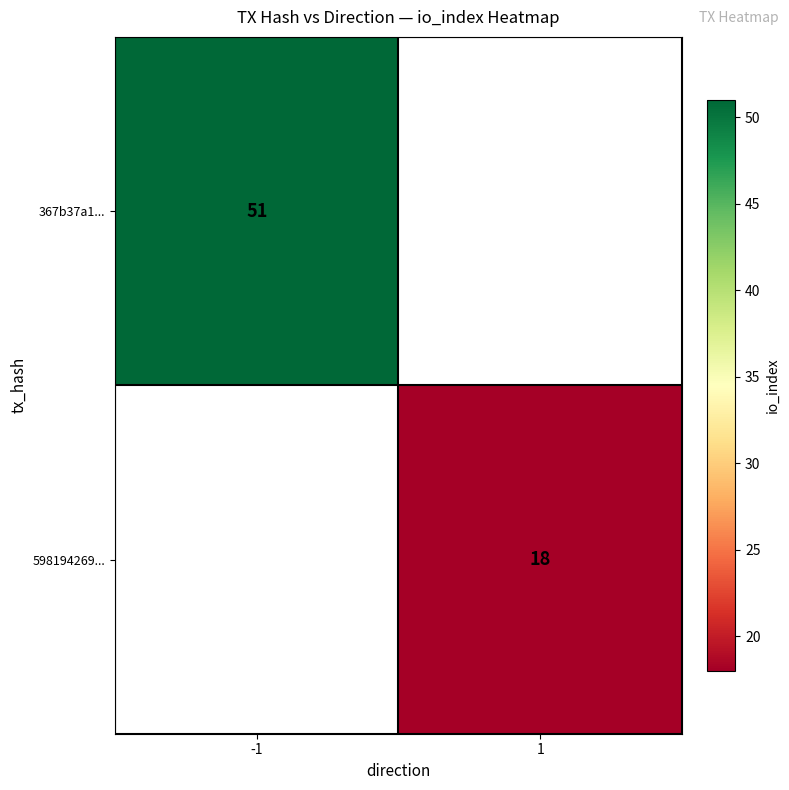

The value of 598194269... at 1 is 18. True or false?

True